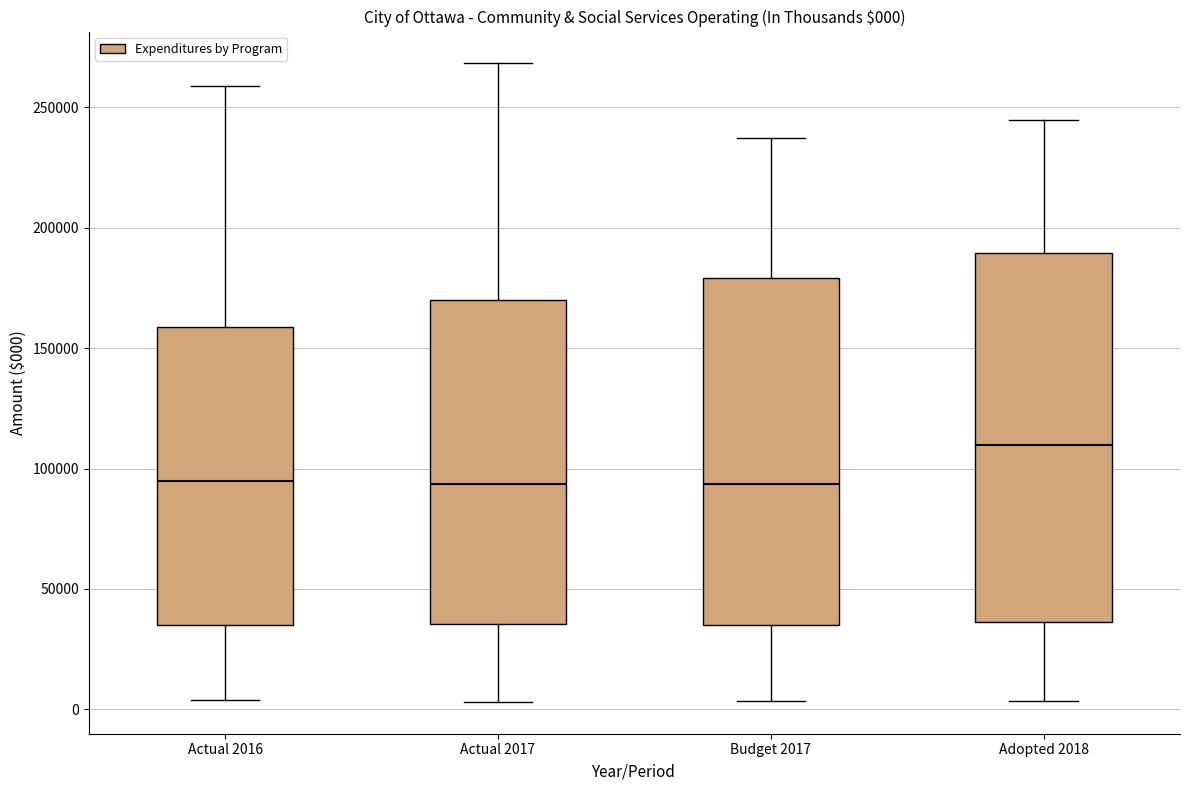

Comparing the boxes themselves (not the whiskers), which one is the tallest?

Adopted 2018